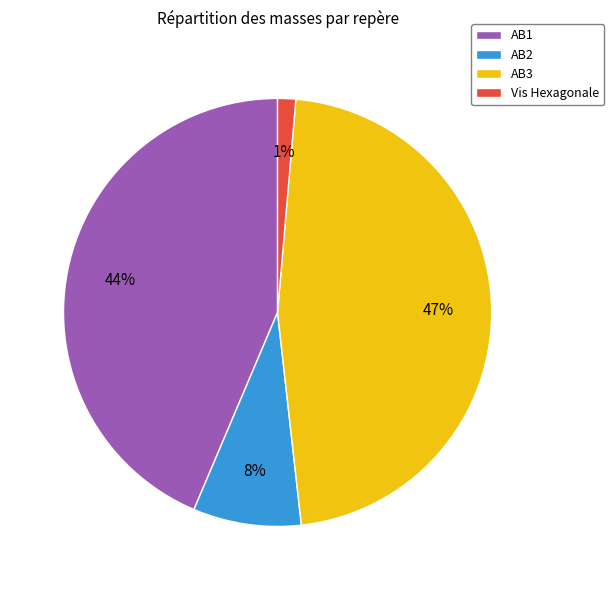

Which category has the biggest portion of the pie?

AB3